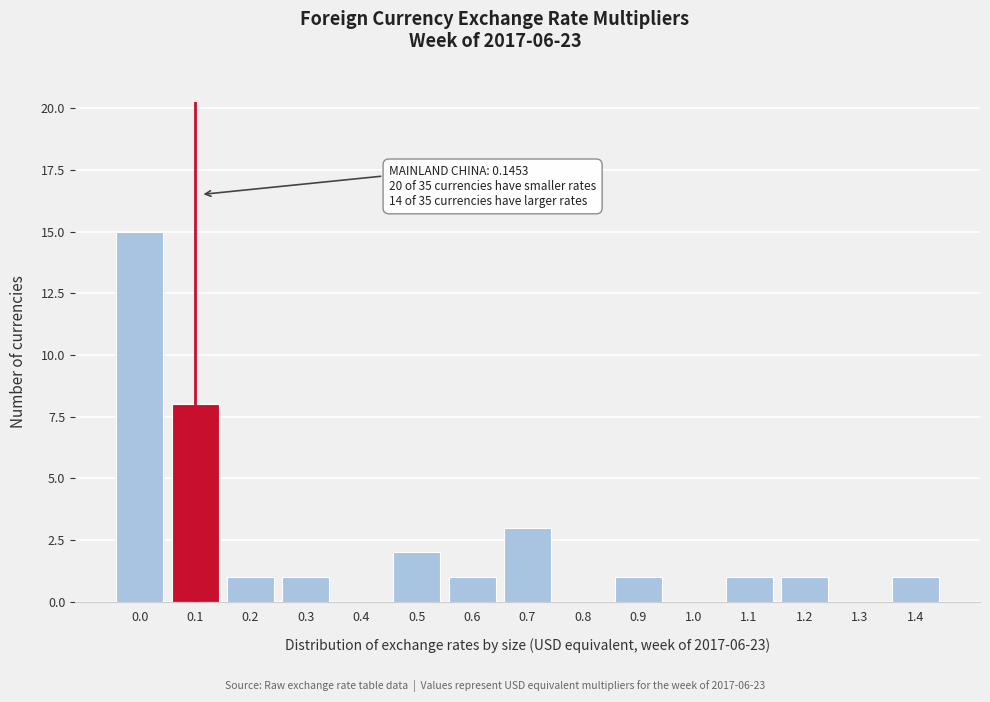

Reading left to right, transcribe all the data shown in this chart.

0.0=15	0.1=8	0.2=1	0.3=1	0.4=0	0.5=2	0.6=1	0.7=3	0.8=0	0.9=1	1.0=0	1.1=1	1.2=1	1.3=0	1.4=1